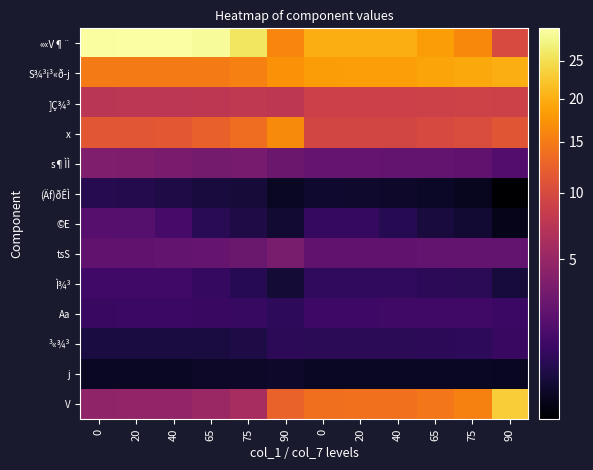

Reading left to right, extract all data points from this chart.

««V¶¨: 0=29.4	20=29.5	40=29.7	65=29.0	75=25.8	90=16.0	0=19.9	20=19.9	40=19.9	65=18.3	75=16.2	90=10.0
S¾³i³«ð­j: 0=14.9	20=14.9	40=15.0	65=15.0	75=15.4	90=17.2	0=18.3	20=18.4	40=18.4	65=18.9	75=19.3	90=19.9
]Ç¾³: 0=7.4	20=7.5	40=7.5	65=7.7	75=7.8	90=7.7	0=8.8	20=8.8	40=8.8	65=9.0	75=9.1	90=9.0
x: 0=11.4	20=11.4	40=11.6	65=12.4	75=13.7	90=16.4	0=9.4	20=9.5	40=9.5	65=9.9	75=10.3	90=11.3
s¶ÌÌ: 0=3.7	20=3.6	40=3.4	65=3.2	75=3.2	90=2.7	0=2.5	20=2.5	40=2.4	65=2.3	75=2.2	90=1.8
(Äf)ðÊÌ: 0=0.6	20=0.6	40=0.5	65=0.4	75=0.3	90=0.1	0=0.2	20=0.2	40=0.2	65=0.1	75=0.1	90=0.0
©E: 0=1.9	20=1.9	40=1.4	65=0.6	75=0.5	90=0.2	0=0.8	20=0.8	40=0.6	65=0.4	75=0.2	90=0.1
tsS: 0=2.3	20=2.3	40=2.3	65=2.5	75=2.7	90=3.3	0=2.3	20=2.3	40=2.3	65=2.4	75=2.4	90=2.4
Ì¾³: 0=1.2	20=1.2	40=1.2	65=0.9	75=0.6	90=0.3	0=0.8	20=0.8	40=0.8	65=0.7	75=0.7	90=0.3
Aa: 0=1.0	20=1.0	40=1.0	65=1.0	75=0.9	90=0.7	0=1.1	20=1.1	40=1.1	65=1.1	75=1.1	90=1.0
³«¾³: 0=0.4	20=0.4	40=0.4	65=0.4	75=0.4	90=0.7	0=0.7	20=0.7	40=0.7	65=0.7	75=0.8	90=1.0
j: 0=0.1	20=0.1	40=0.1	65=0.2	75=0.2	90=0.2	0=0.1	20=0.1	40=0.1	65=0.1	75=0.1	90=0.1
V: 0=4.6	20=4.7	40=4.7	65=5.2	75=6.1	90=12.5	0=13.9	20=13.9	40=14.0	65=14.7	75=15.7	90=23.1